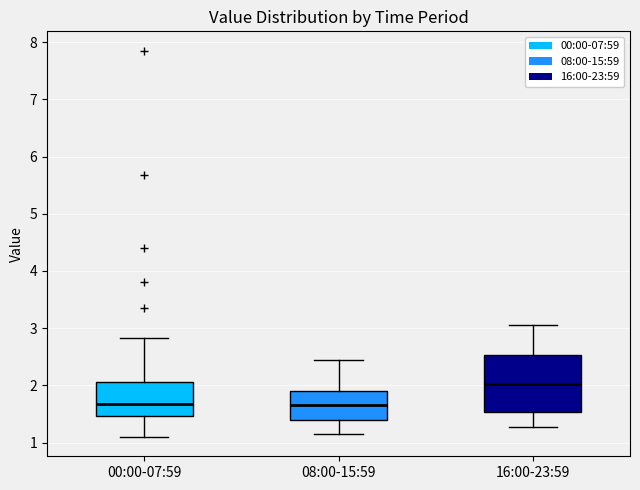

Where does the lower whisker of the box for 08:00-15:59 end on the y-axis? The values are not printed on the chart, so give them approximately, as read against the axis.

1.2